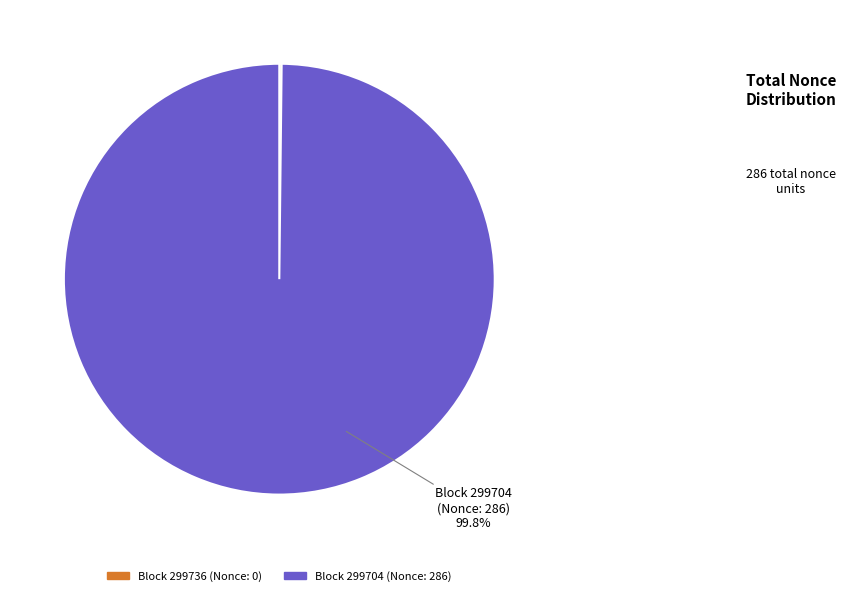

Does any single category account for the majority?

Yes